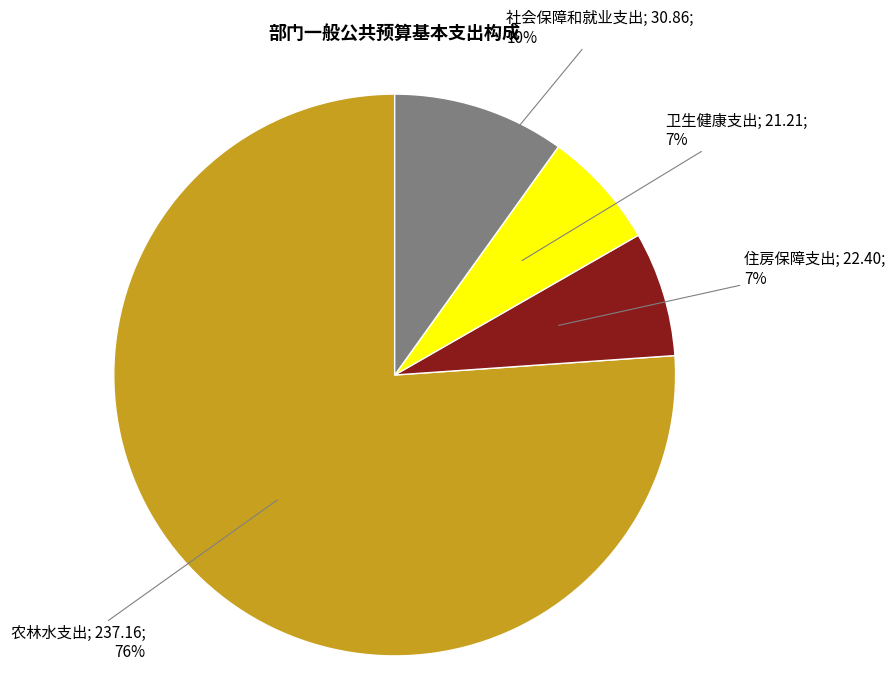

Does any single category account for the majority?

Yes